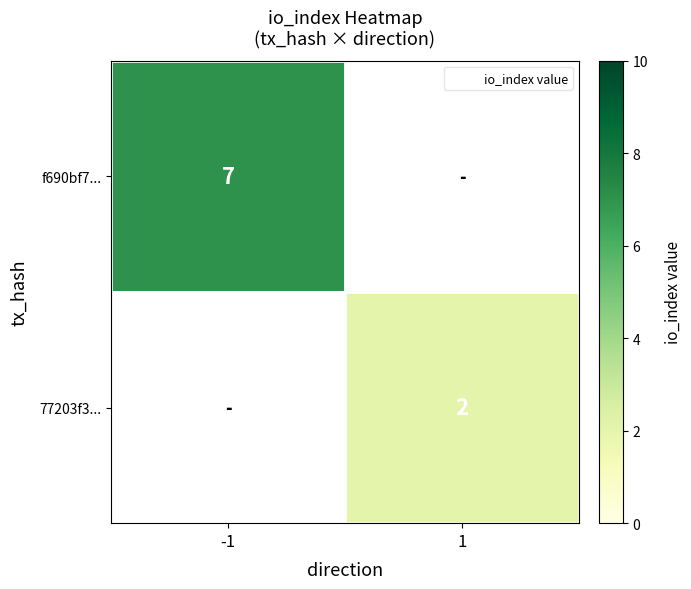

List the series in order of their peak value, highest first.

f690bf7..., 77203f3...